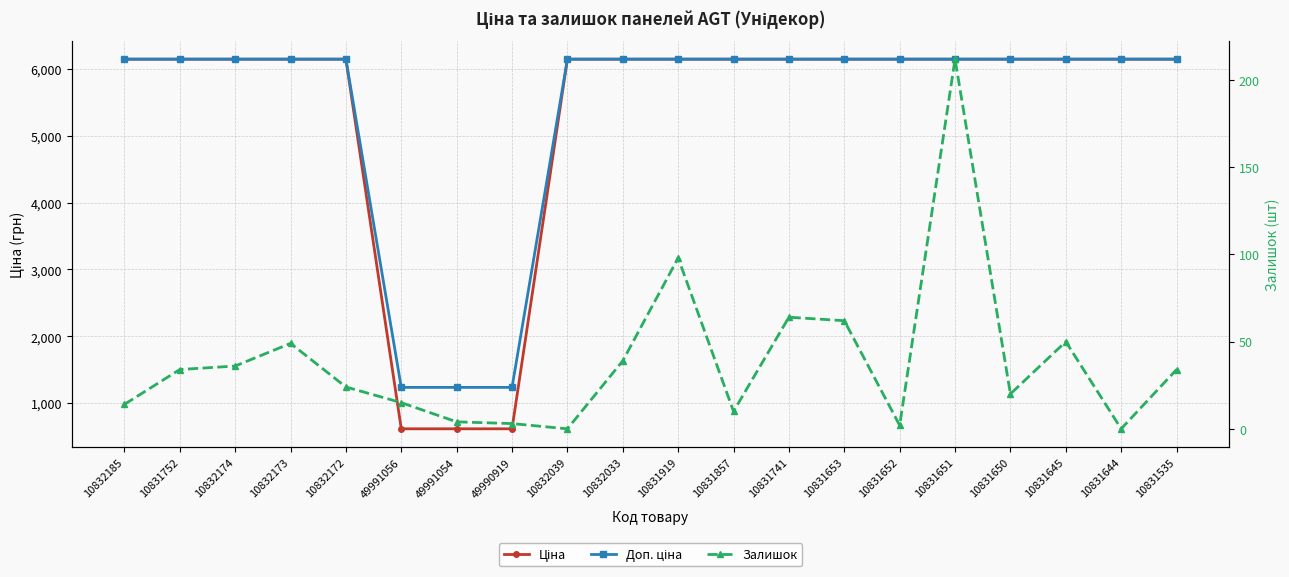

Which series has the largest total across all categories?

Доп. ціна